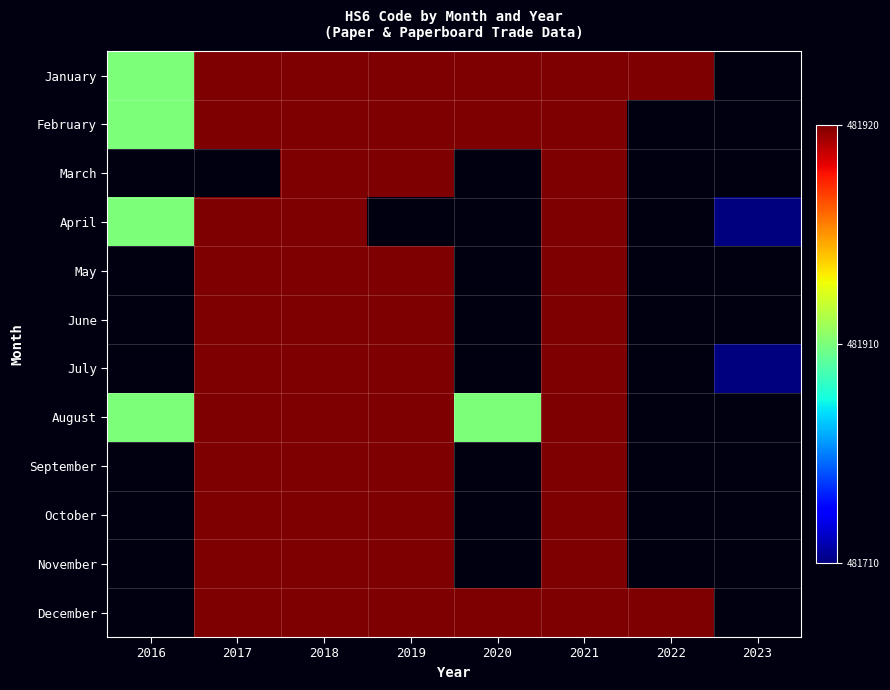

At which category is the sum across all series the highest?

2018